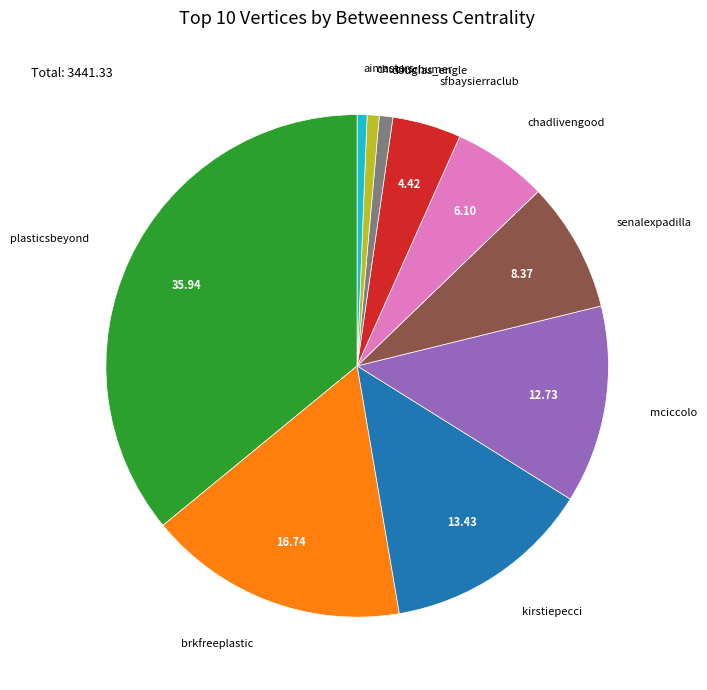

Does any single category account for the majority?

No